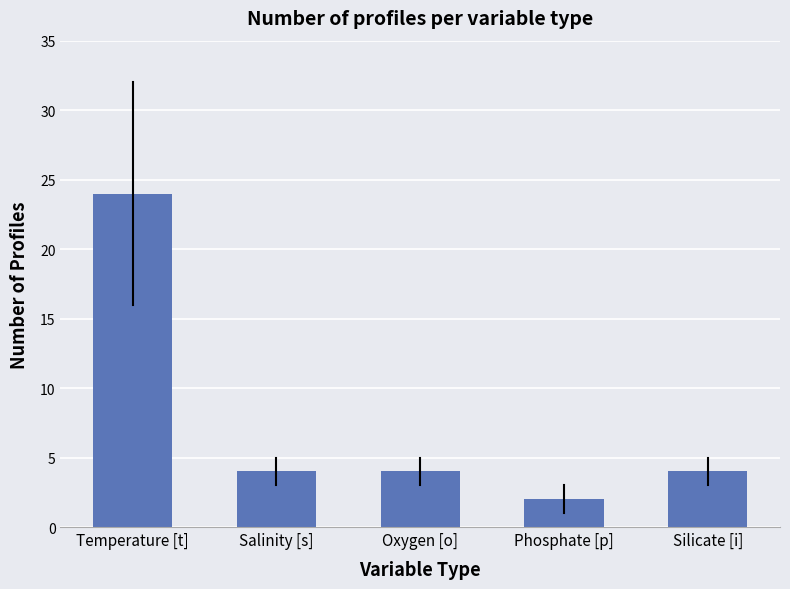

What is the difference between the maximum and second lowest values?

20